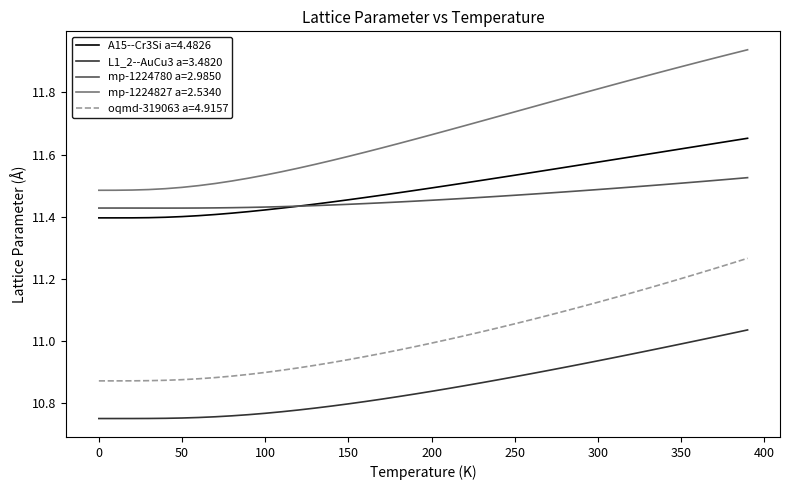

True or false: mp-1224780 a=2.9850 and mp-1224827 a=2.5340 cross at least once.

False